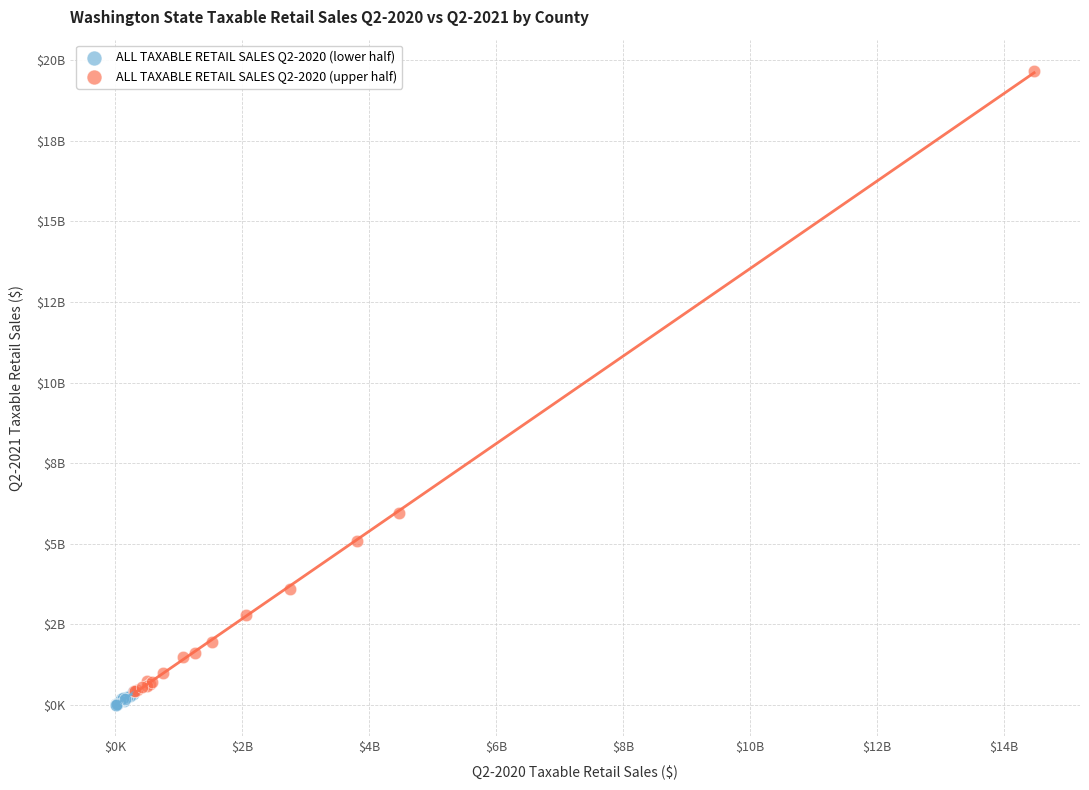

What are all the series names shown in the legend?

ALL TAXABLE RETAIL SALES Q2-2020 (lower half), ALL TAXABLE RETAIL SALES Q2-2020 (upper half)